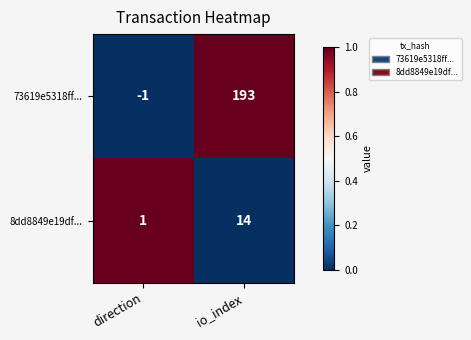

At how many categories does at least one series exceed 0?

2